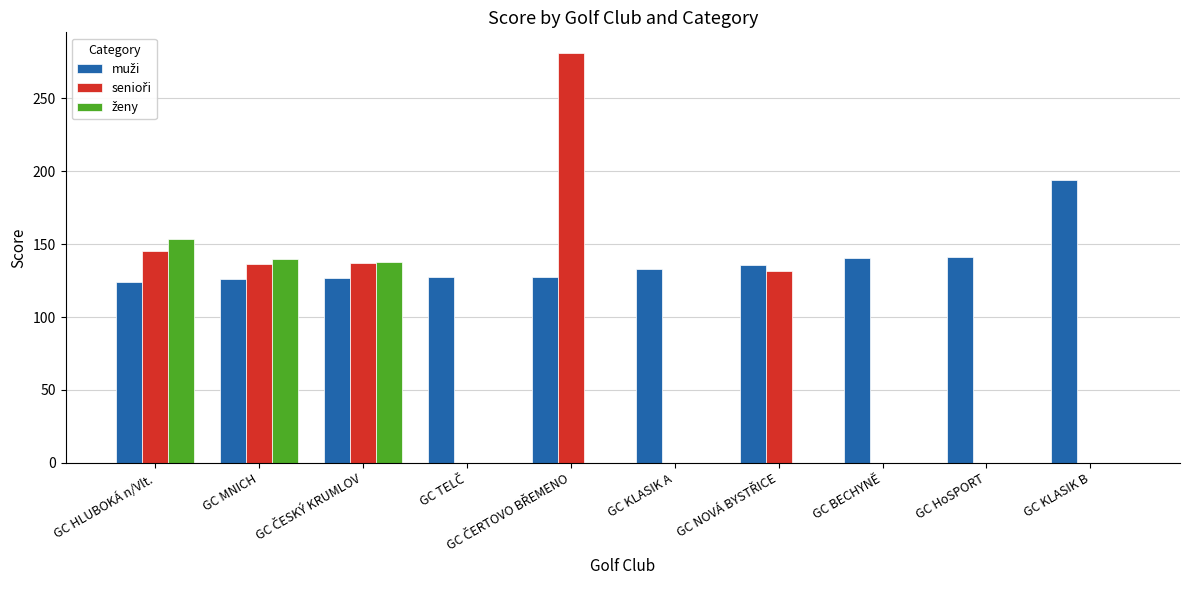

What is the greatest value displayed?

281.0